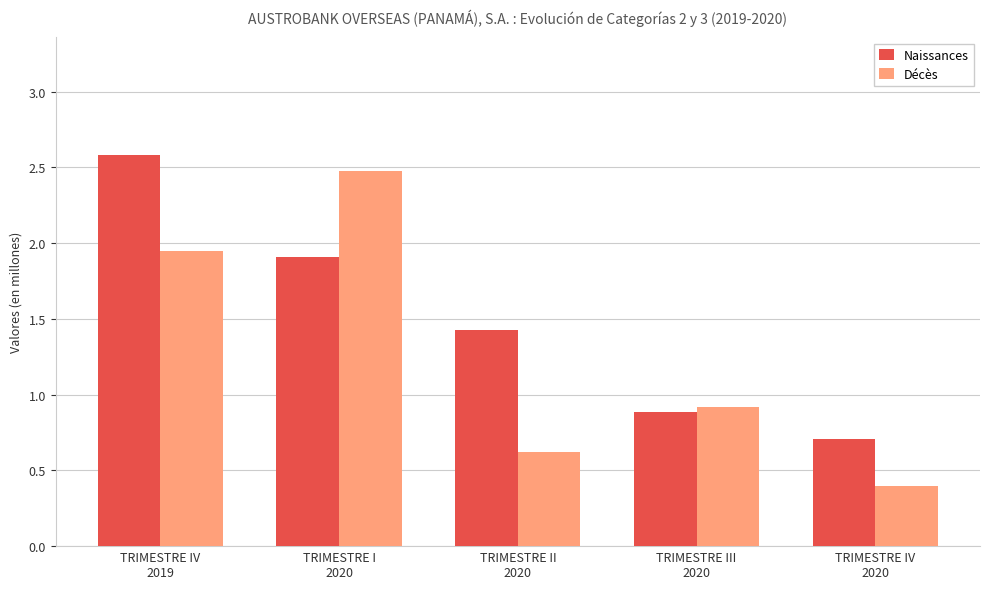

At TRIMESTRE IV
2019, list the series in order from largest to smallest.

Naissances, Décès